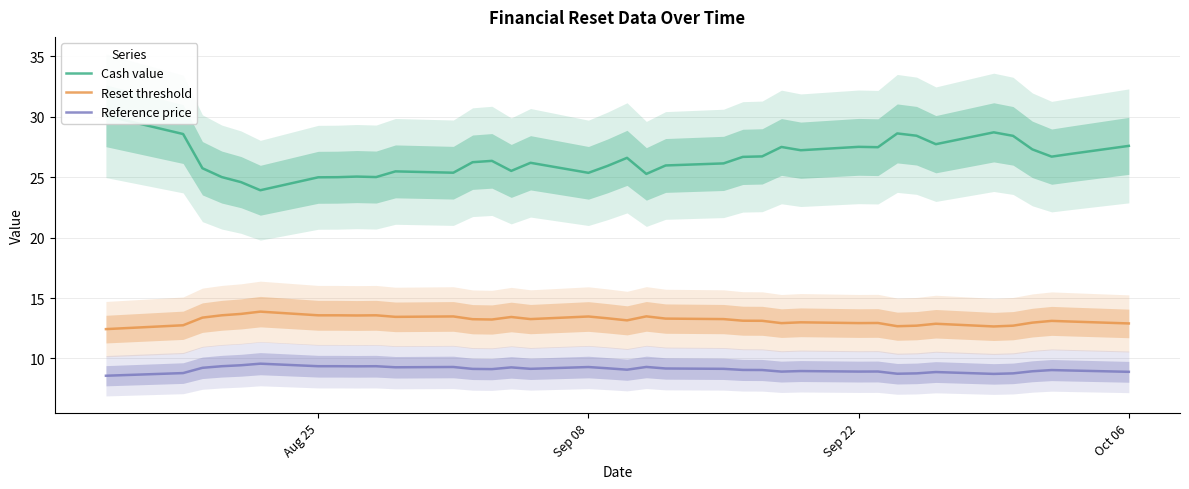

The value of Reference price at Sep 08 is 3.1. True or false?

False